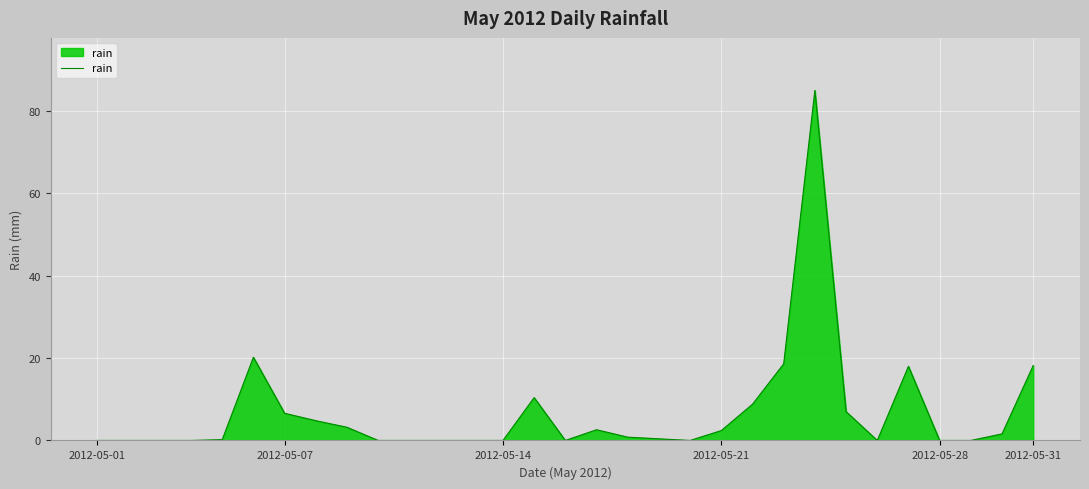

What is the difference between the maximum and minimum values?

85.0